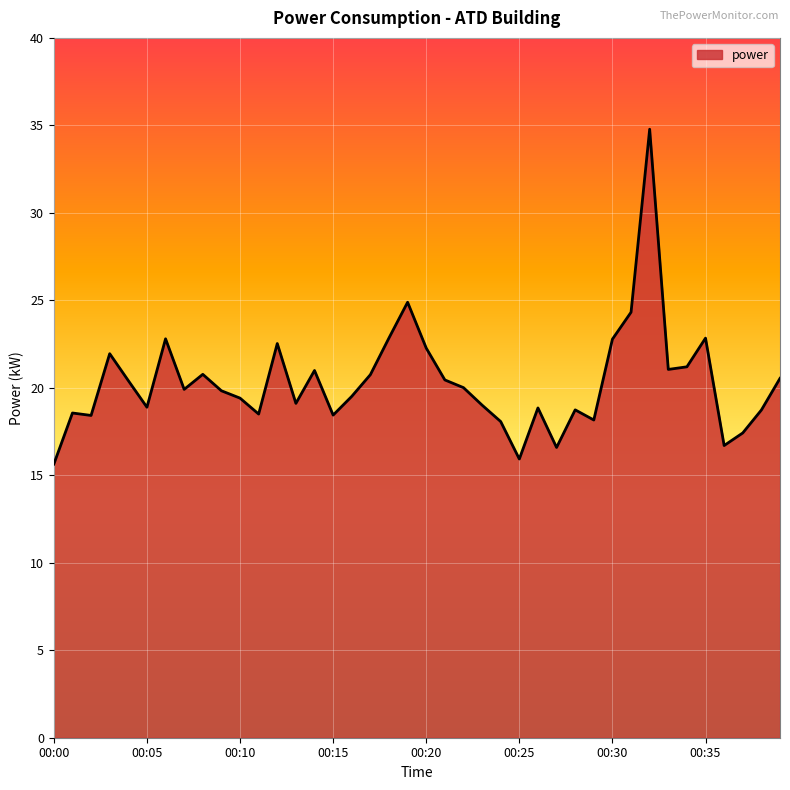

True or false: the data has more than 0 interior local peaks.

True